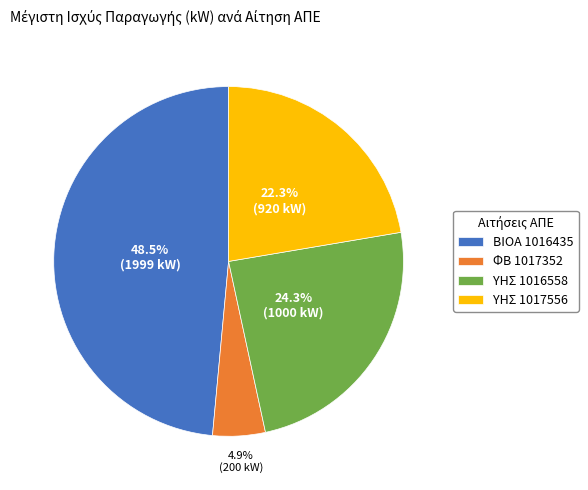

How many segments does this pie chart have?

4